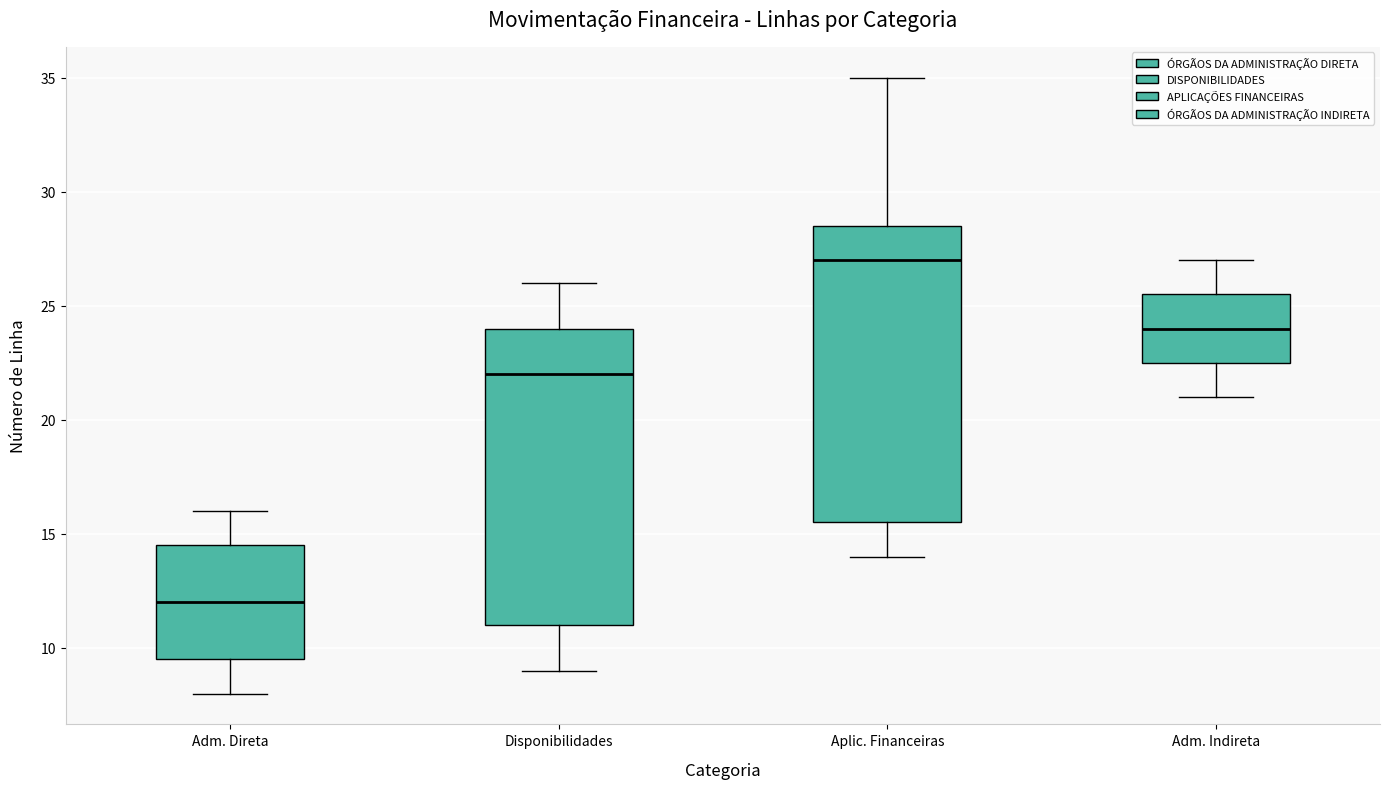

Reading left to right, transcribe this box plot: for each box, give where its median line is, the range the box spans, and where its two whiskers end, as read against the y-axis. The values are not printed on the chart, so give them approximately, as read against the axis.

Adm. Direta: median 12.0, box 9.5 to 14.5, whiskers 8.0 to 16.0
Disponibilidades: median 22.0, box 11.0 to 24.0, whiskers 9.0 to 26.0
Aplic. Financeiras: median 27.0, box 15.5 to 28.5, whiskers 14.0 to 35.0
Adm. Indireta: median 24.0, box 22.5 to 25.5, whiskers 21.0 to 27.0